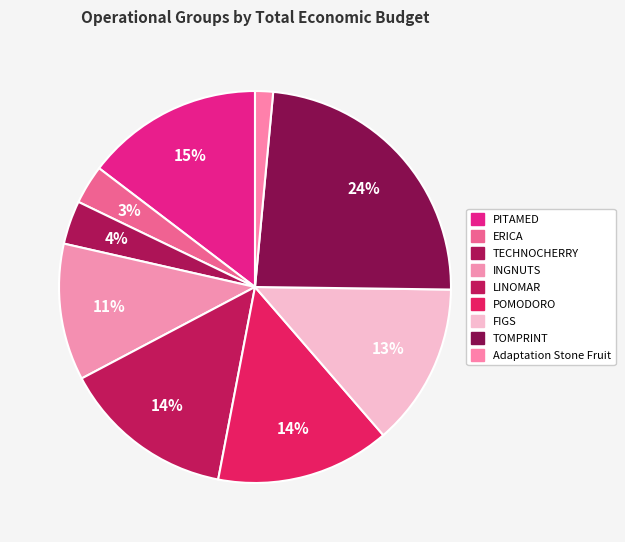

What percentage is the TOMPRINT slice, to the nearest percent?

24%